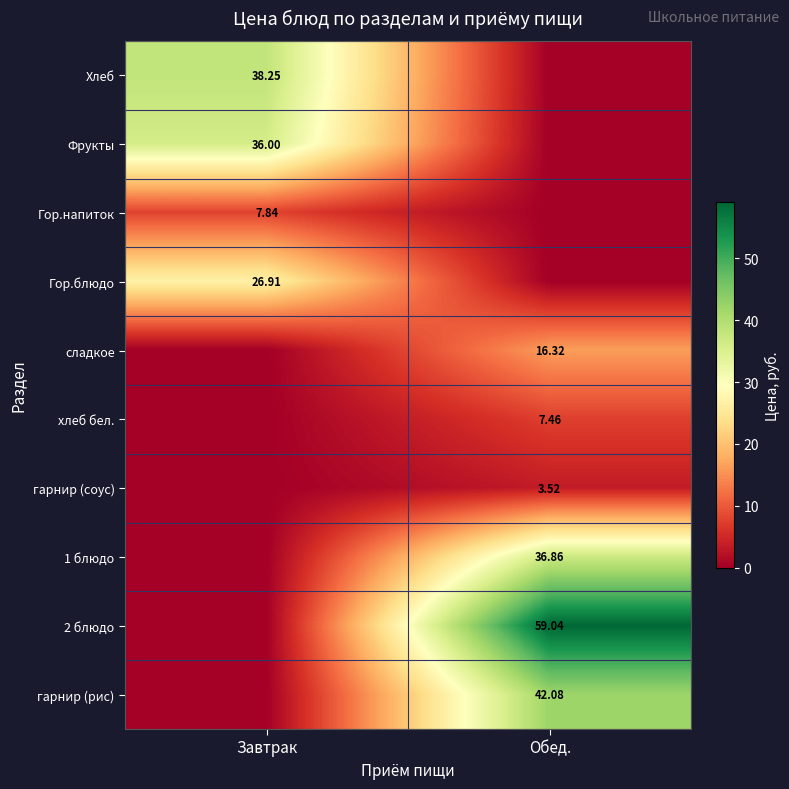

The Фрукты series shows 0.0 at Обед.. True or false?

True